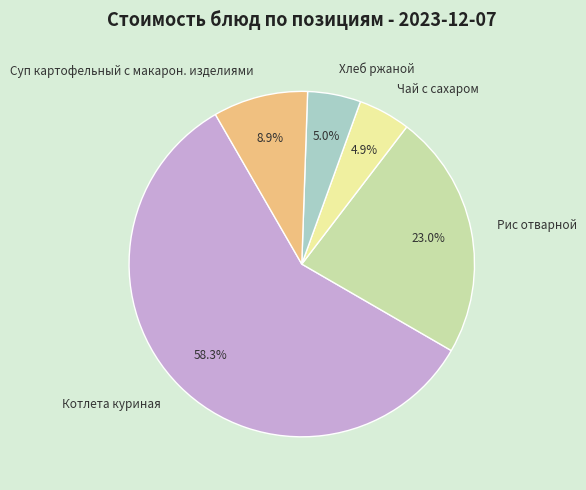

Is it true that Котлета куриная is 73% of the pie?

False